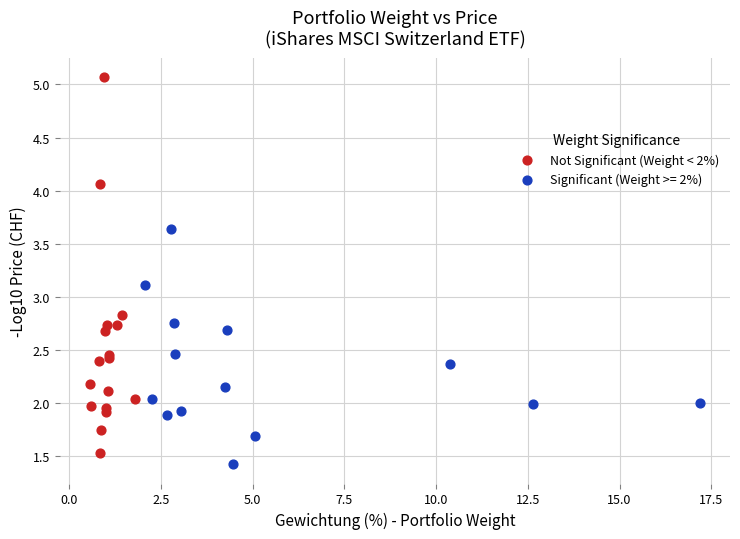

Which series has the largest Y range (max minus min)?

Not Significant (Weight < 2%)